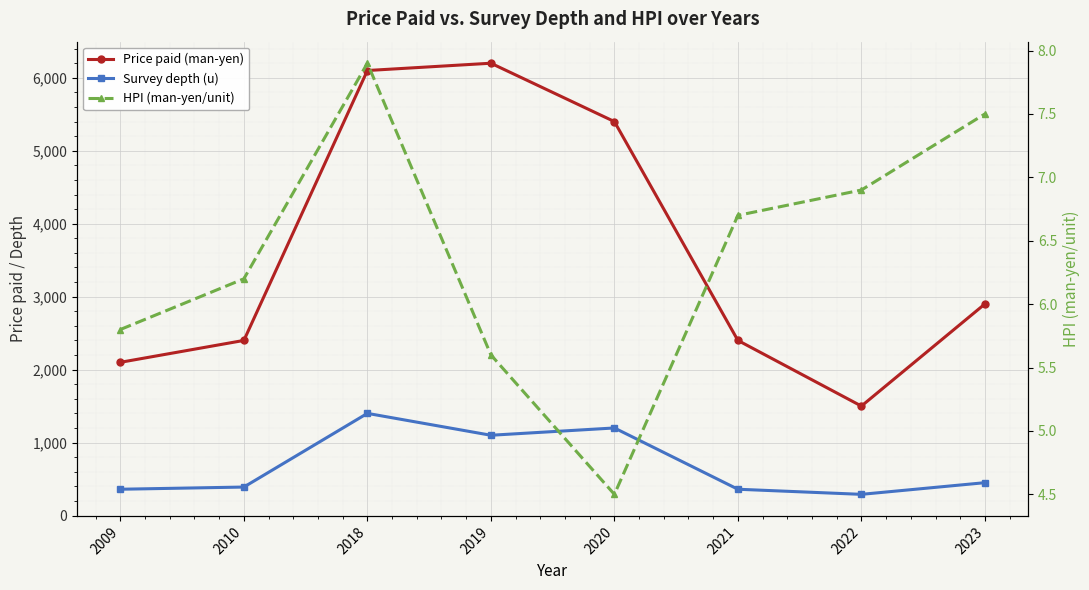

At 2022, list the series in order from smallest to largest.

HPI (man-yen/unit), Survey depth (u), Price paid (man-yen)